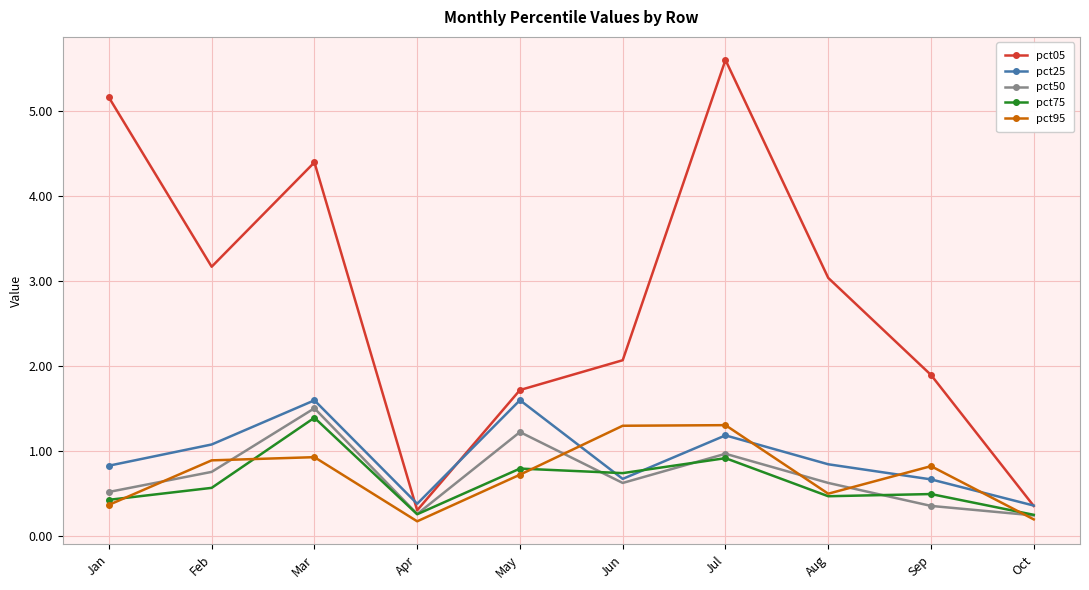

Which series has the largest total across all categories?

pct05